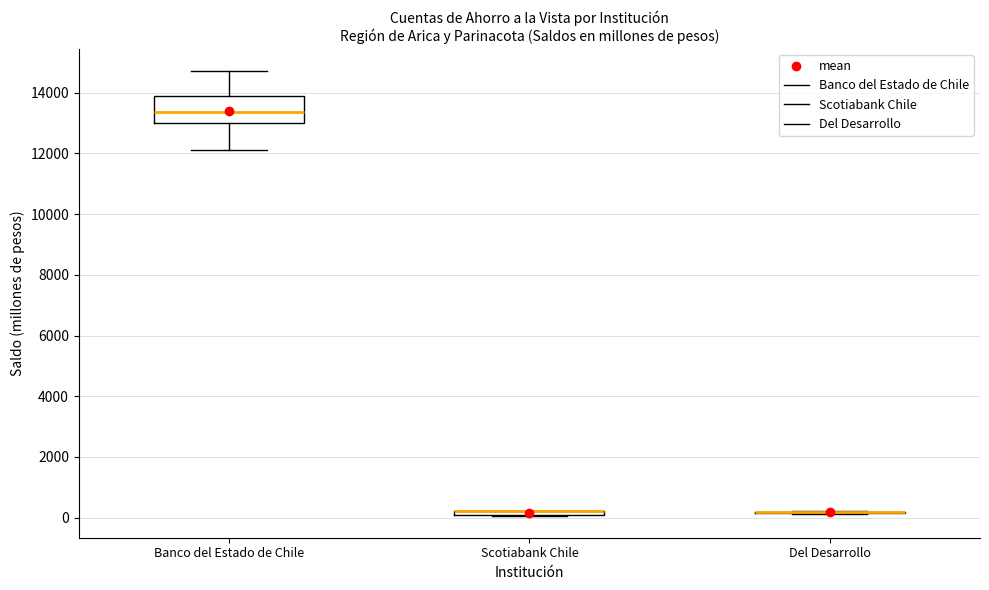

Which box is the tallest, from its lower edge to its upper edge?

Banco del Estado de Chile